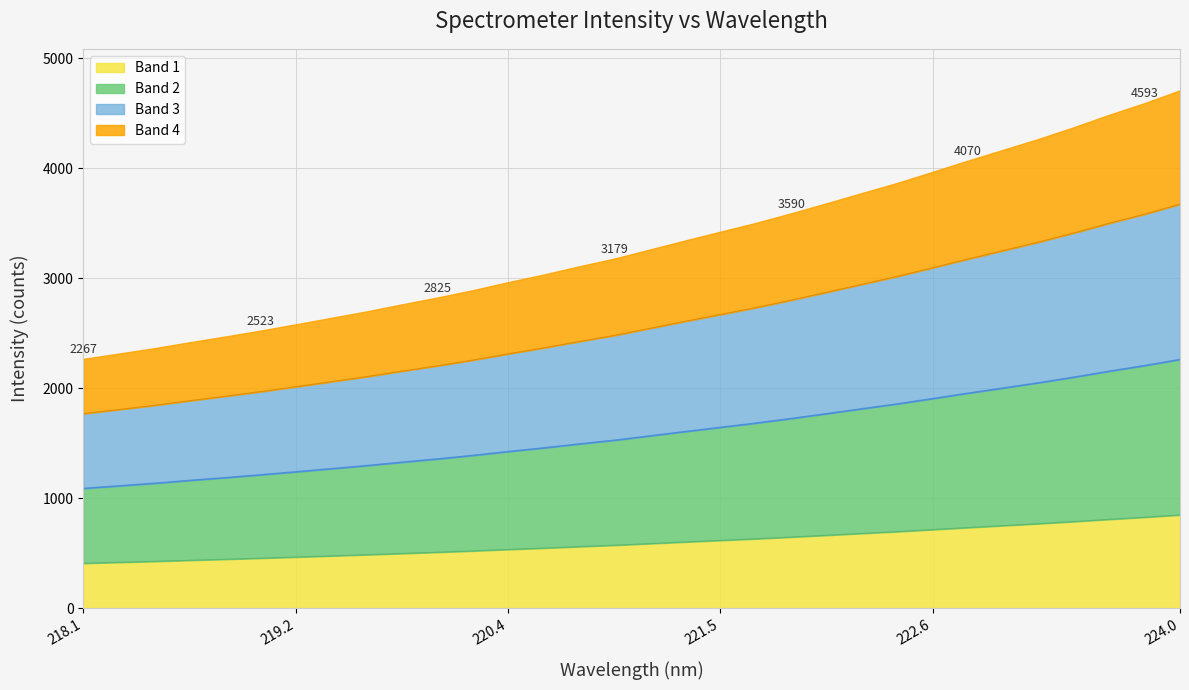

At which category does the chart reach its peak across all series?

224.0